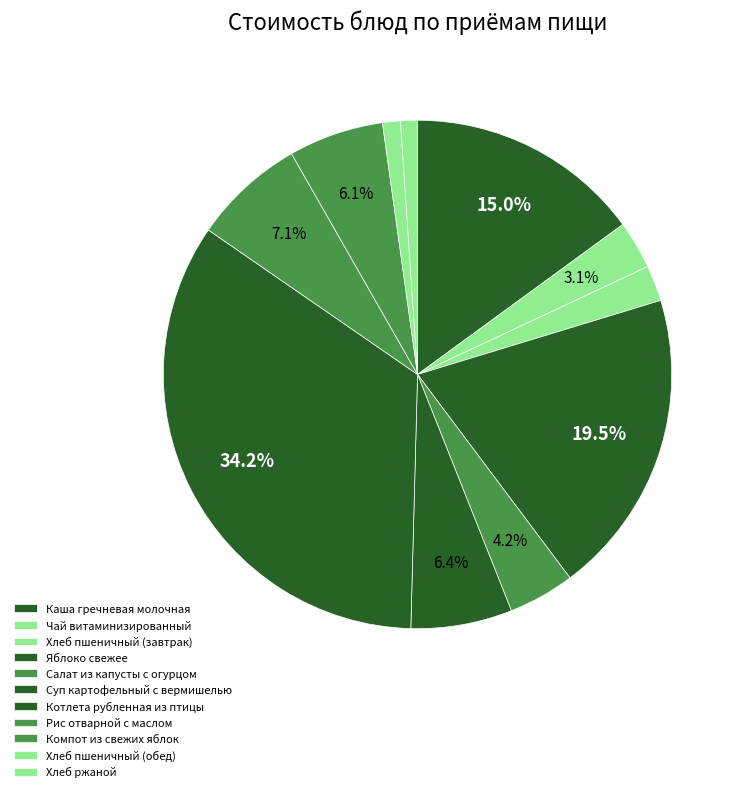

How many slices are in this pie chart?

11